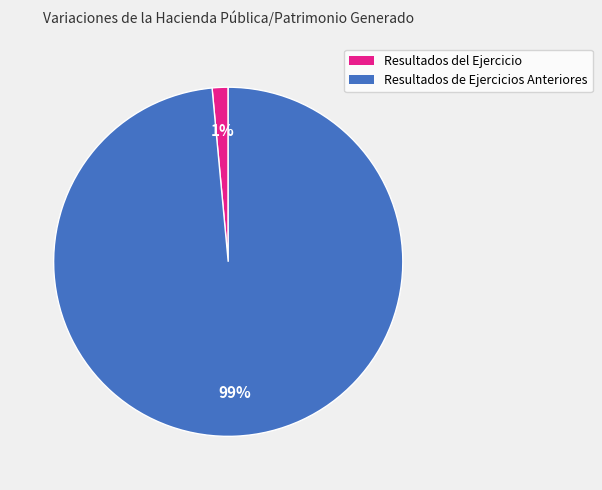

How many segments does this pie chart have?

2